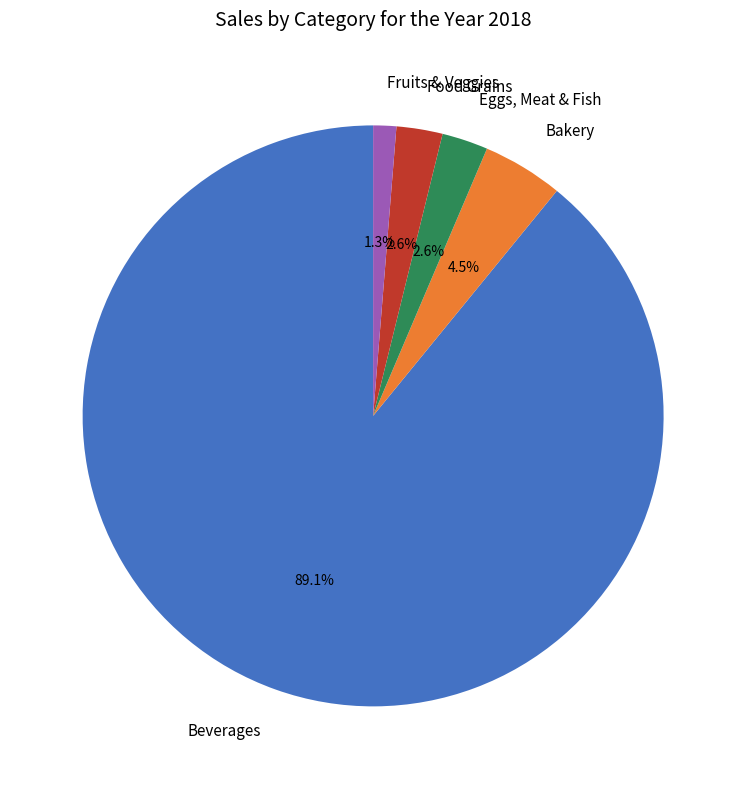

Count the number of slices in the pie.

5